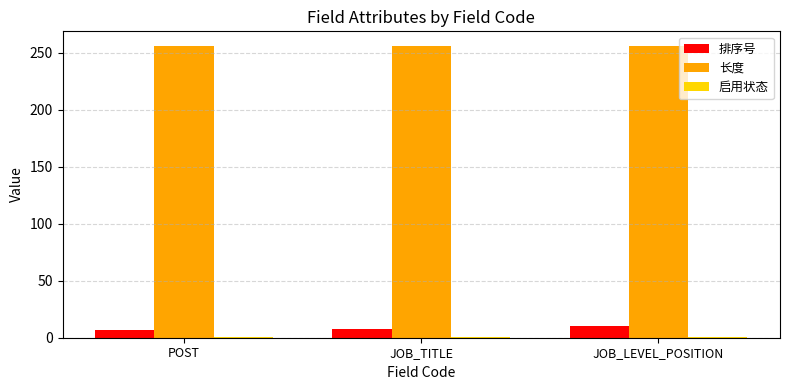

Which series has the largest total across all categories?

长度